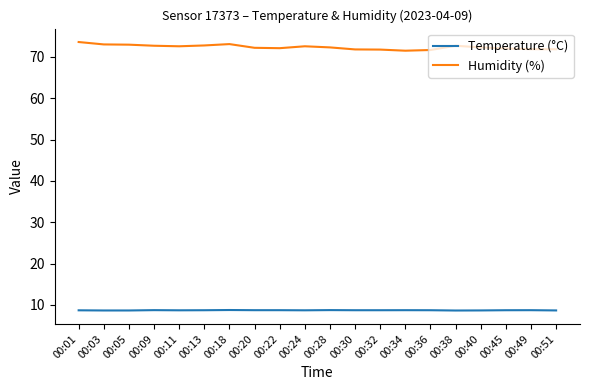

Is it true that Humidity (%) equals 73.0 at 00:05?

True